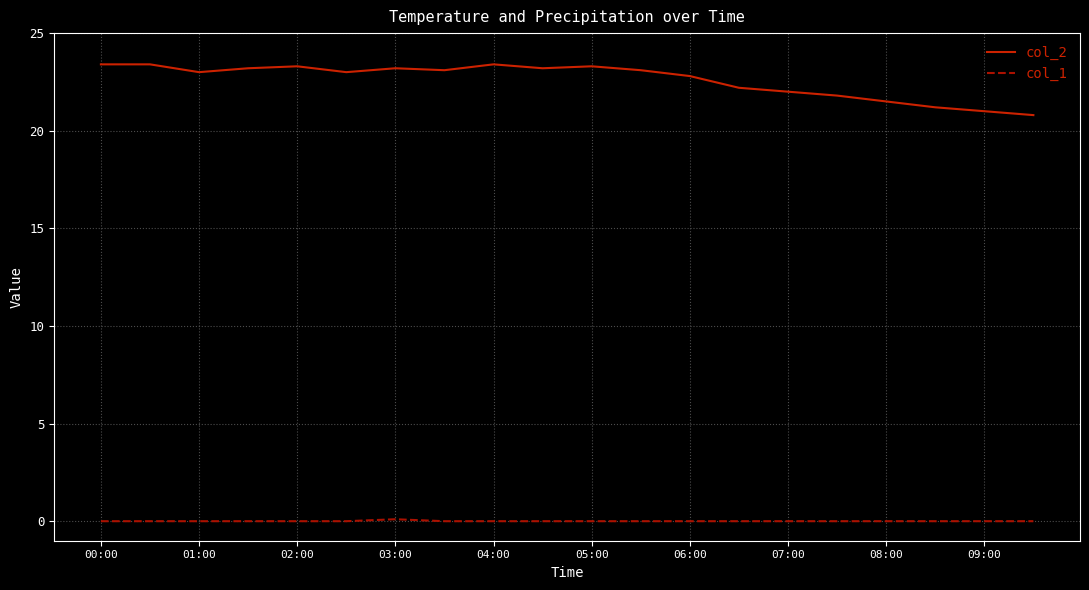

What is the difference between the maximum and minimum values in the col_2 series?

2.6